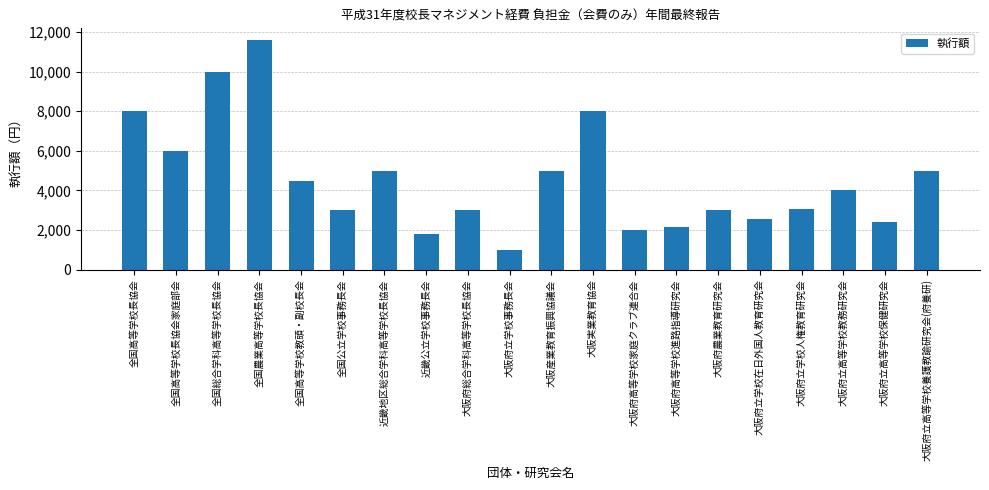

Reading right to left, extract all data points from this chart.

大阪府立高等学校養護教諭研究会(府養研)=5000	大阪府立高等学校保健研究会=2400	大阪府立高等学校教務研究会=4000	大阪府立学校人権教育研究会=3050	大阪府立学校在日外国人教育研究会=2580	大阪府農業教育研究会=3000	大阪府高等学校進路指導研究会=2150	大阪府高等学校家庭クラブ連合会=2000	大阪実業教育協会=8000	大阪産業教育振興協議会=5000	大阪府立学校事務長会=1000	大阪府総合学科高等学校長協会=3000	近畿公立学校事務長会=1800	近畿地区総合学科高等学校長協会=5000	全国公立学校事務長会=3000	全国高等学校教頭・副校長会=4500	全国農業高等学校長協会=11600	全国総合学科高等学校長協会=10000	全国高等学校長協会家庭部会=6000	全国高等学校長協会=8000